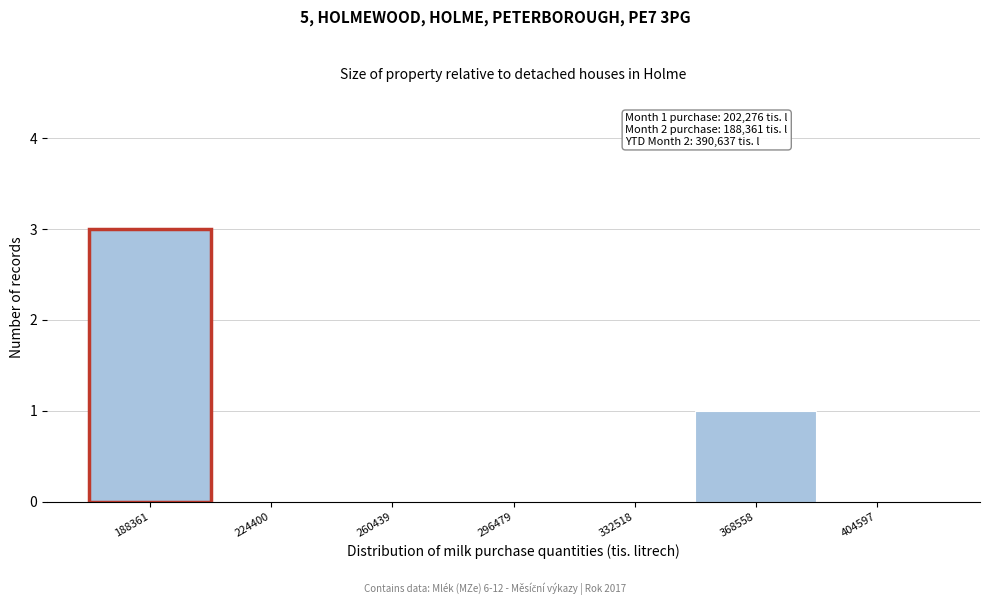

Reading right to left, what are all the values shown in this chart?

404597=0	368558=1	332518=0	296479=0	260439=0	224400=0	188361=3